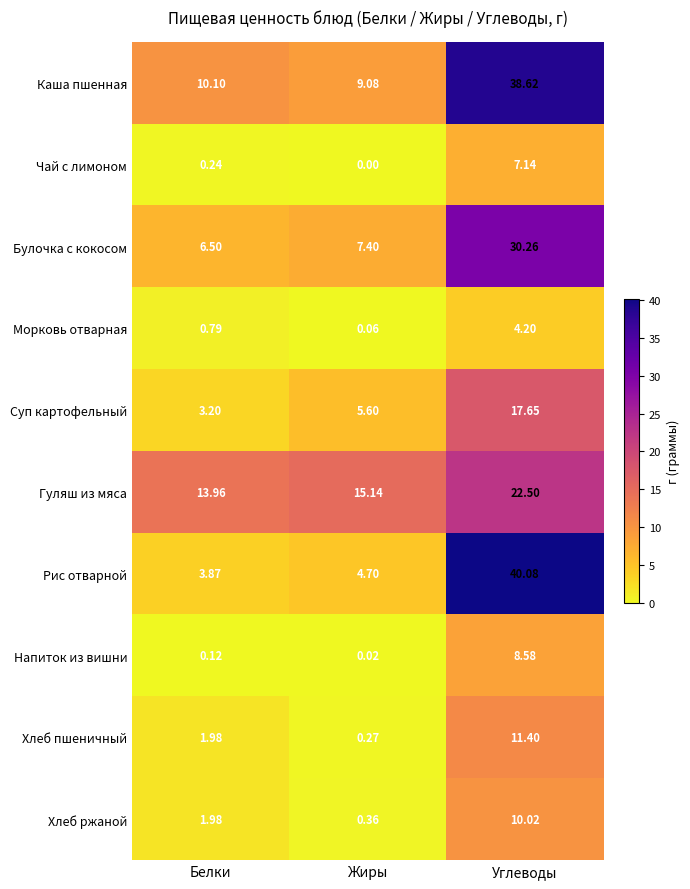

Is the value of Булочка с кокосом at Белки greater than the value of Рис отварной at Жиры?

Yes